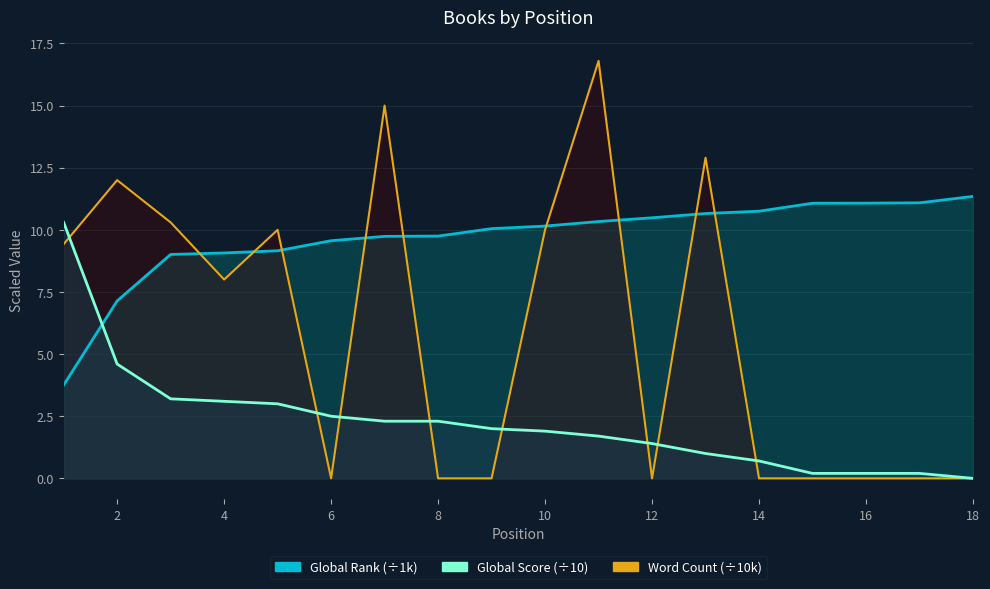

What is the value of the Global Rank point at the 12th from the left?

10.5